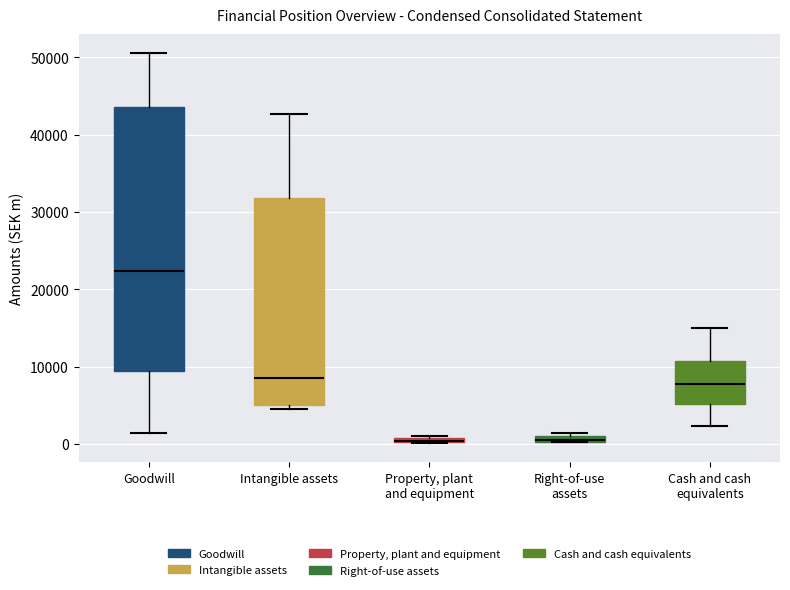

Where does the upper whisker of the box for Cash and cash equivalents end on the y-axis? The values are not printed on the chart, so give them approximately, as read against the axis.

15000